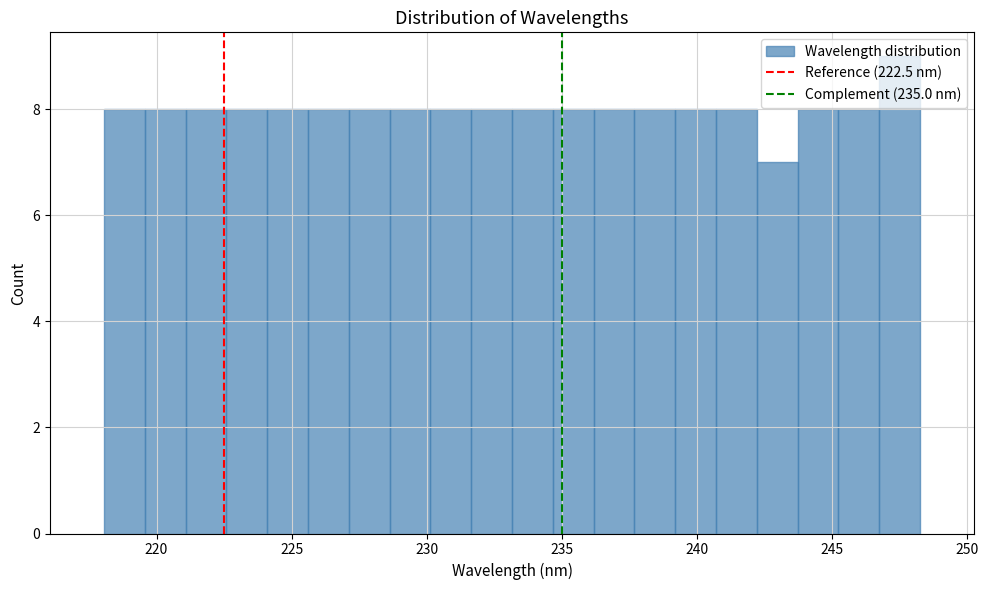

Read against the x-axis, roughly where is the centre of the tallest bar?

247.5